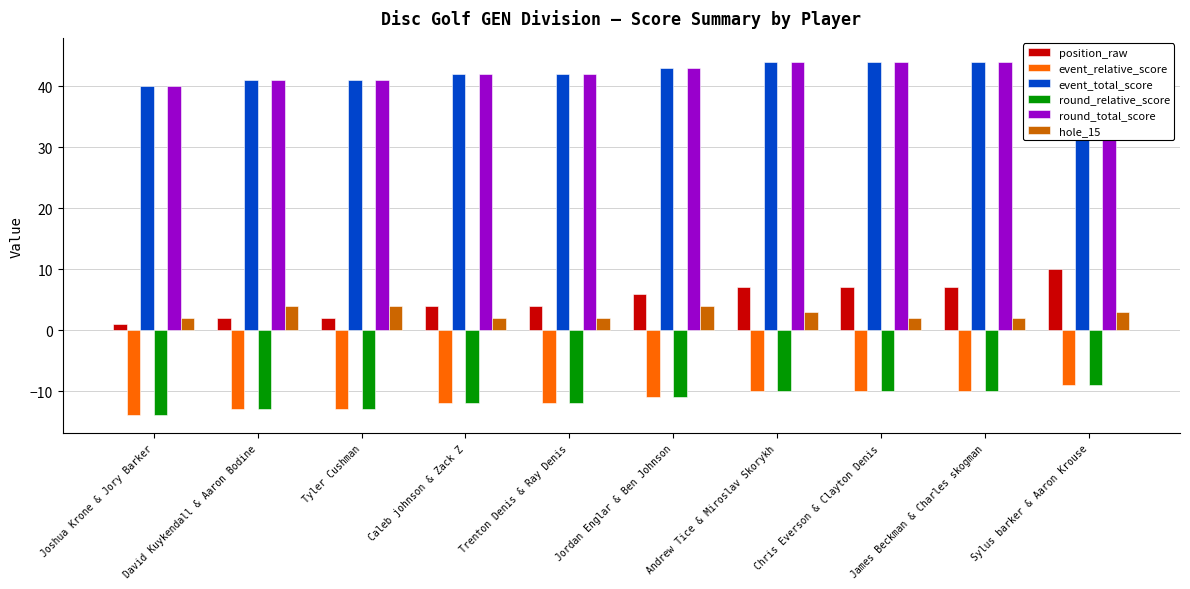

What are all the series names shown in the legend?

position_raw, event_relative_score, event_total_score, round_relative_score, round_total_score, hole_15